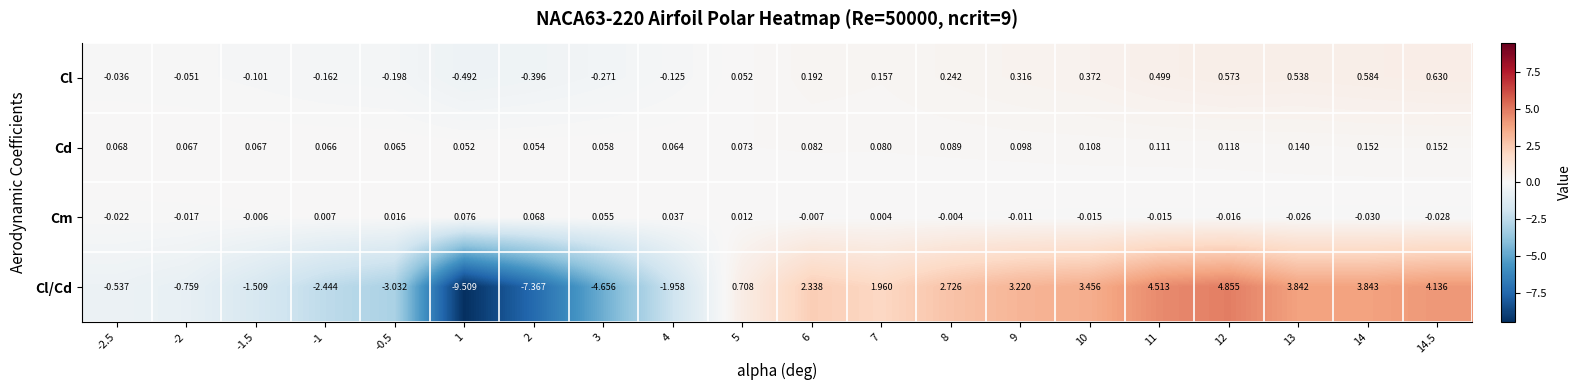

Is the value of Cd at 4 greater than the value of Cl at 12?

No